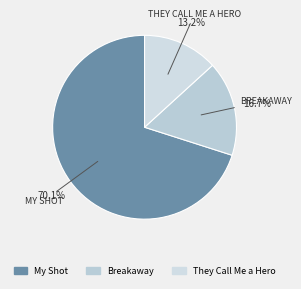

The They Call Me a Hero slice represents 13% of the pie. True or false?

True